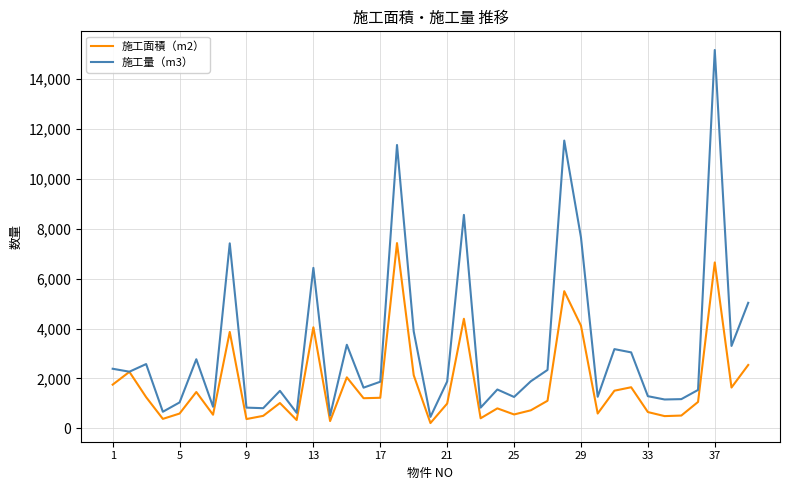

List the series in order of their overall mean, highest first.

施工量（m3）, 施工面積（m2）